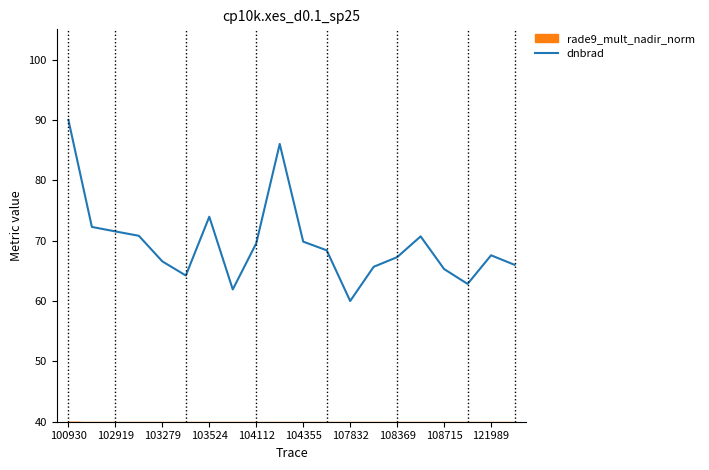

What is the maximum value shown in the chart?

90.0